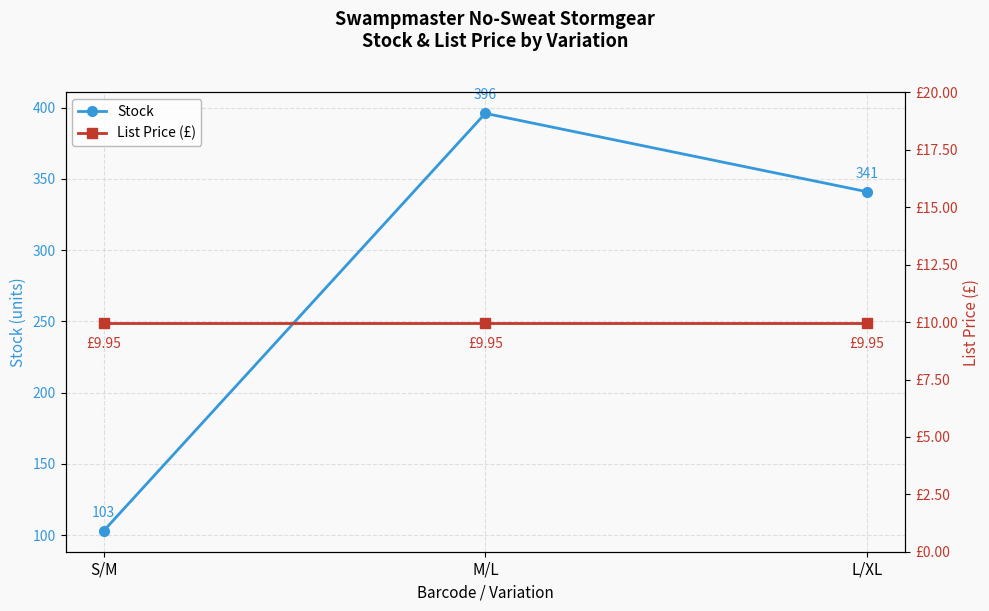

Which has a higher value, S/M or L/XL?

L/XL